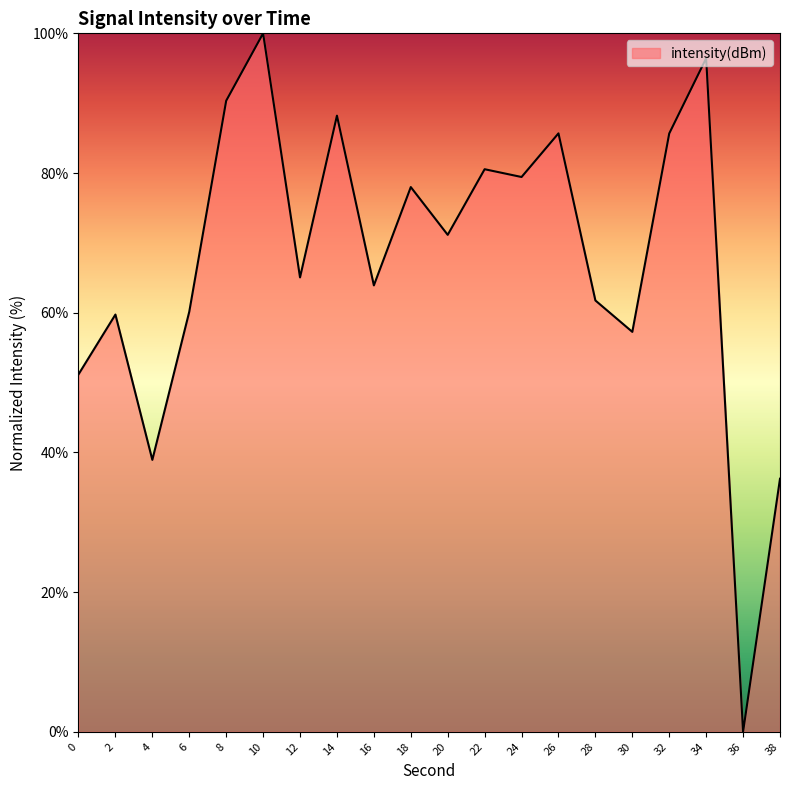

What is the difference between the values at 12 and 26?

20.6